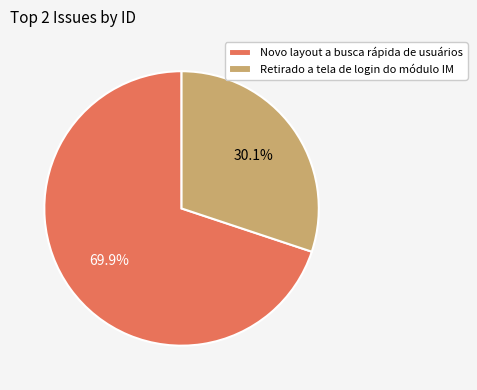

Which category accounts for the majority?

Novo layout a busca rápida de usuários